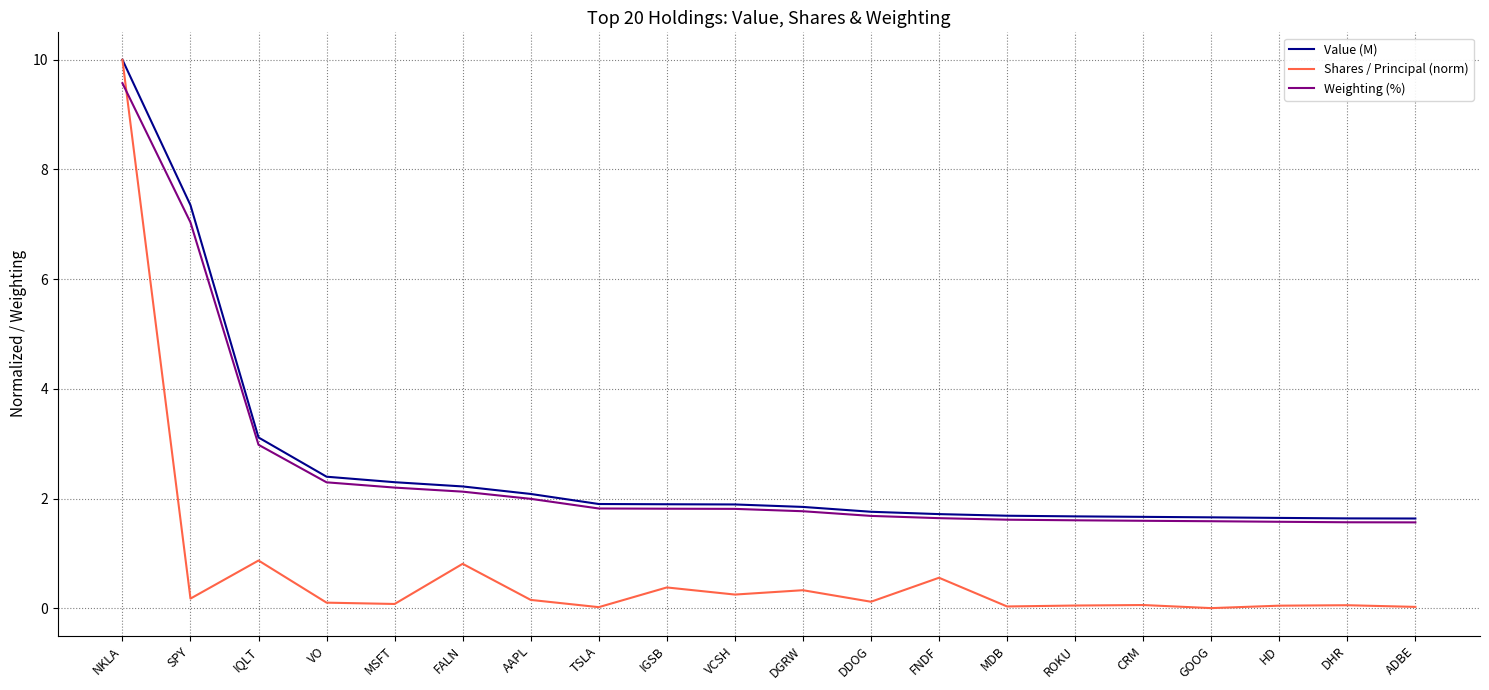

Is it true that Weighting (%) equals 1.7 at DDOG?

True